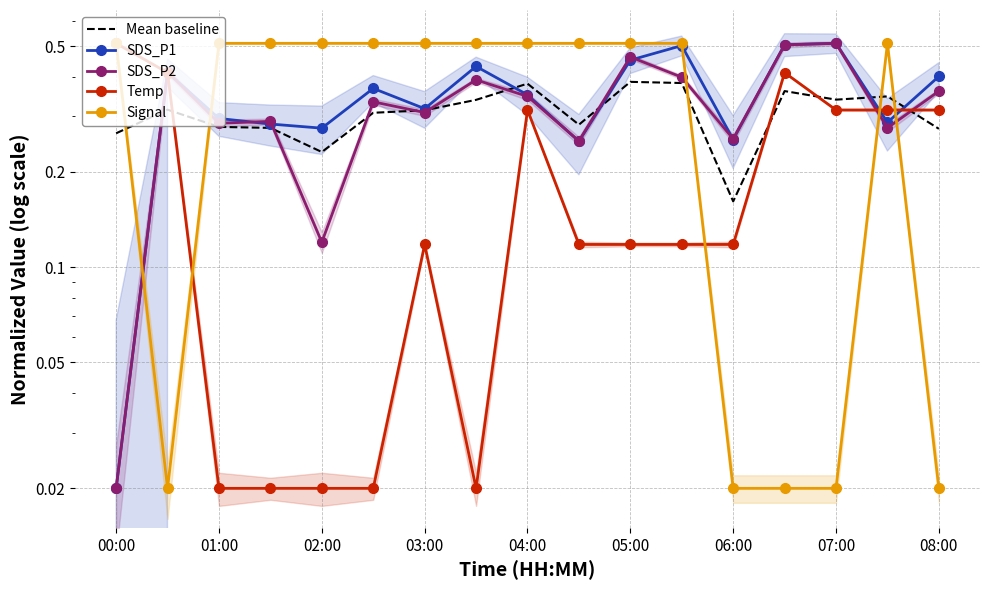

What is the value of the SDS_P1 point at the 3rd from the left?

0.3